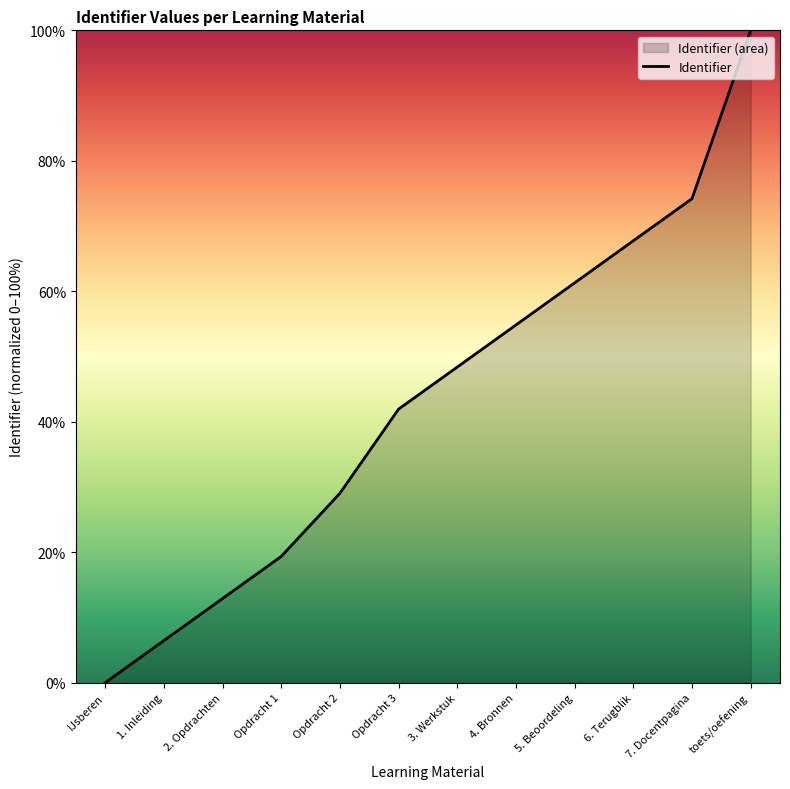

At which label does the data first exceed 48?

3. Werkstuk